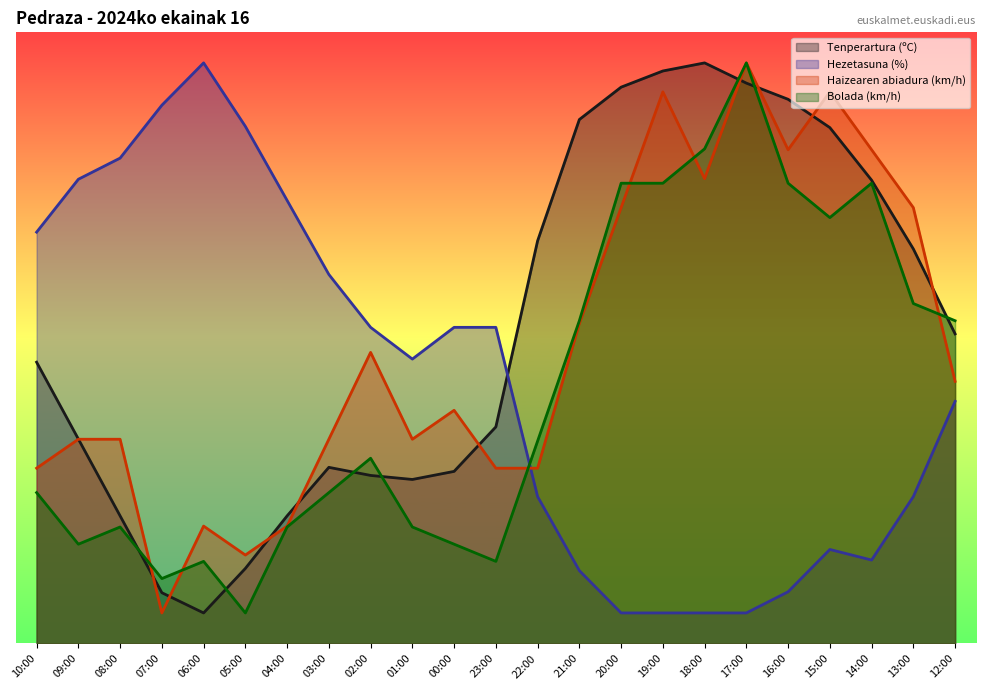

How many data points in Tenperartura (ºC) are less than 46?

11